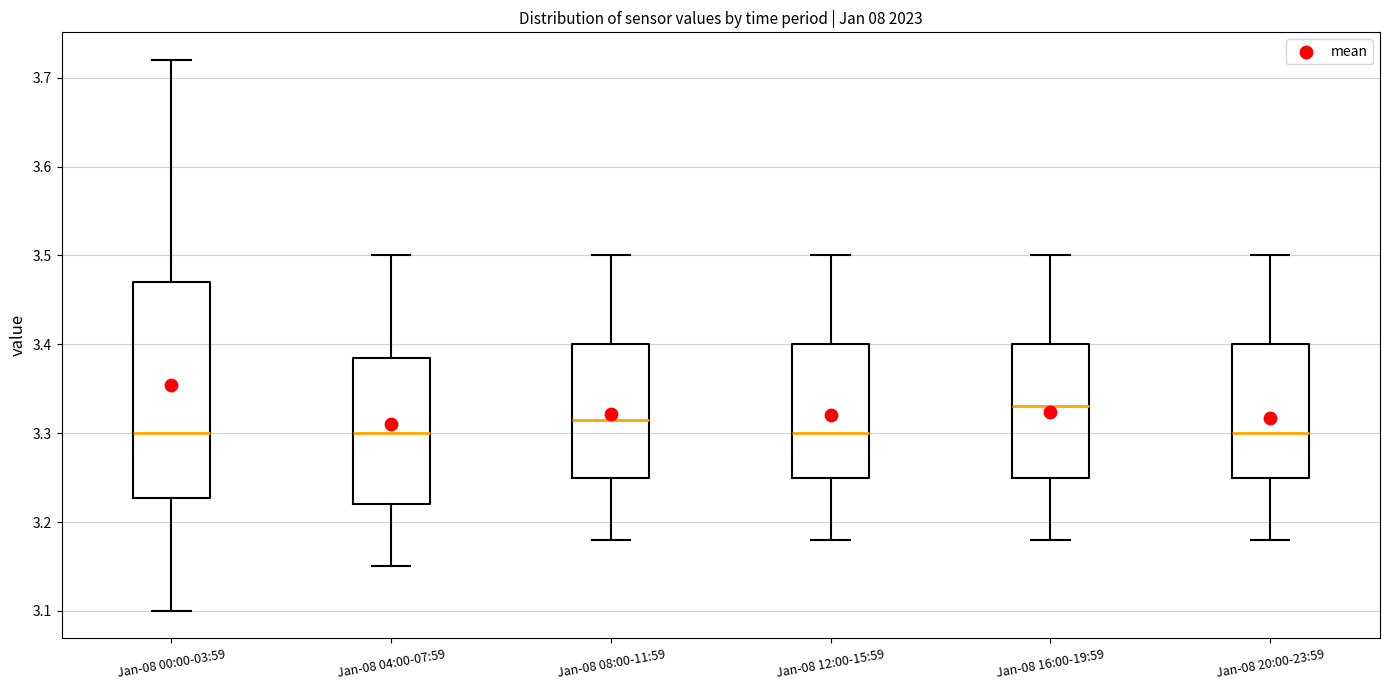

Reading left to right, transcribe this box plot: for each box, give where its median line is, the range the box spans, and where its two whiskers end, as read against the y-axis. The values are not printed on the chart, so give them approximately, as read against the axis.

Jan-08 00:00-03:59: median 3.30, box 3.23 to 3.47, whiskers 3.10 to 3.72
Jan-08 04:00-07:59: median 3.30, box 3.22 to 3.39, whiskers 3.15 to 3.50
Jan-08 08:00-11:59: median 3.32, box 3.25 to 3.40, whiskers 3.18 to 3.50
Jan-08 12:00-15:59: median 3.30, box 3.25 to 3.40, whiskers 3.18 to 3.50
Jan-08 16:00-19:59: median 3.33, box 3.25 to 3.40, whiskers 3.18 to 3.50
Jan-08 20:00-23:59: median 3.30, box 3.25 to 3.40, whiskers 3.18 to 3.50